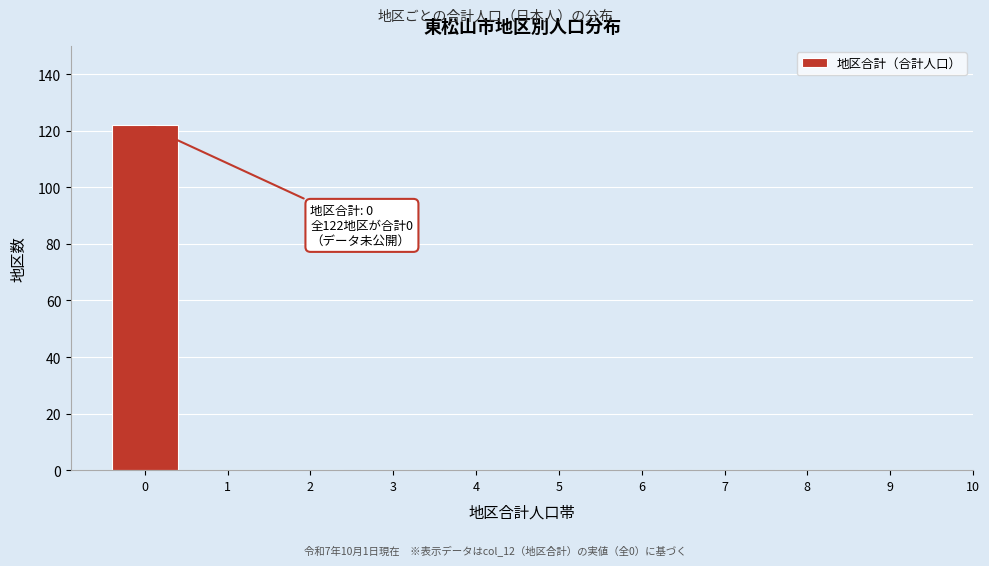

Reading right to left, extract all data points from this chart.

9=0	8=0	7=0	6=0	5=0	4=0	3=0	2=0	1=0	0=122